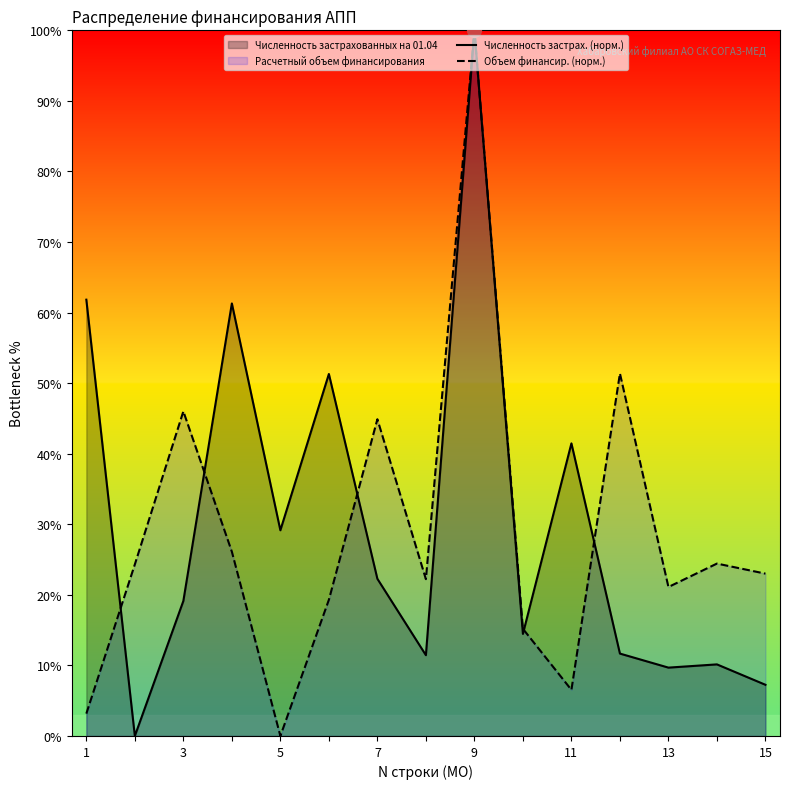

True or false: Объем финансир. (норм.) has more than 1 points higher than both neighbors.

True